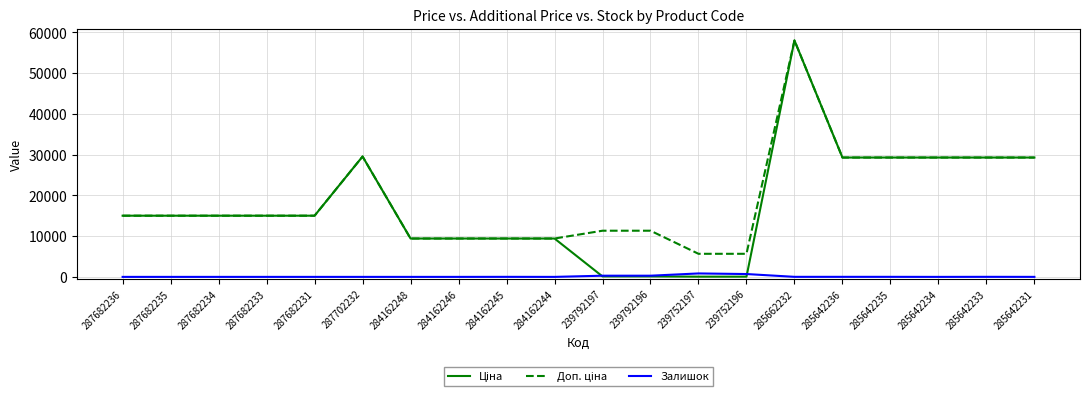

The value of Залишок at 287702232 is 0.0. True or false?

True